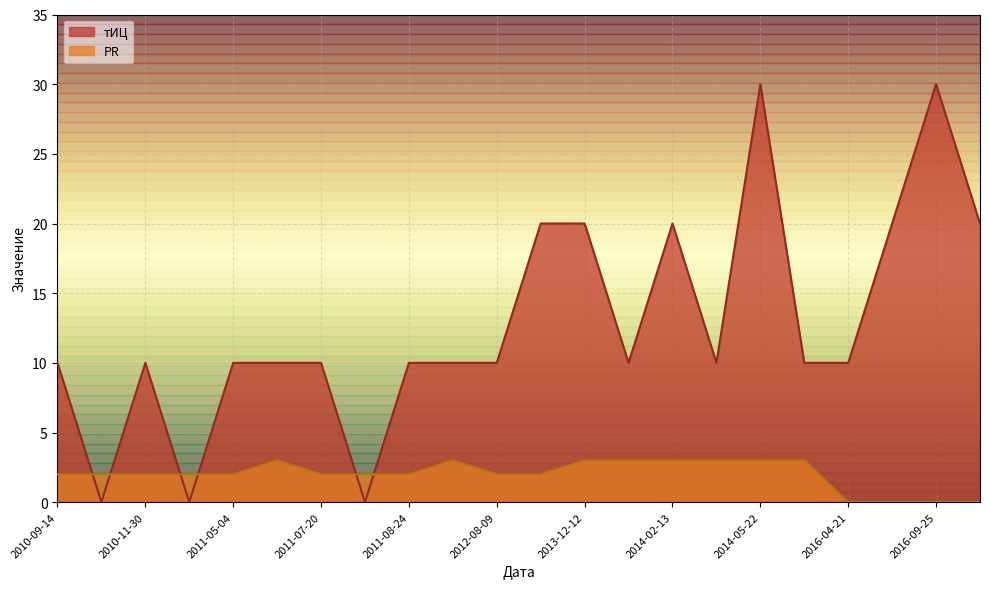

Reading left to right, extract all data points from this chart.

тИЦ: 2010-09-14=10	2010-09-28=0	2010-11-30=10	2010-12-14=0	2011-05-04=10	2011-06-29=10	2011-07-20=10	2011-08-03=0	2011-08-24=10	2011-11-09=10	2012-08-09=10	2013-10-03=20	2013-12-12=20	2014-01-30=10	2014-02-13=20	2014-03-06=10	2014-05-22=30	2014-07-10=10	2016-04-21=10	2016-04-28=20	2016-09-25=30	2017-04-14=20
PR: 2010-09-14=2	2010-09-28=2	2010-11-30=2	2010-12-14=2	2011-05-04=2	2011-06-29=3	2011-07-20=2	2011-08-03=2	2011-08-24=2	2011-11-09=3	2012-08-09=2	2013-10-03=2	2013-12-12=3	2014-01-30=3	2014-02-13=3	2014-03-06=3	2014-05-22=3	2014-07-10=3	2016-04-21=0	2016-04-28=0	2016-09-25=0	2017-04-14=0